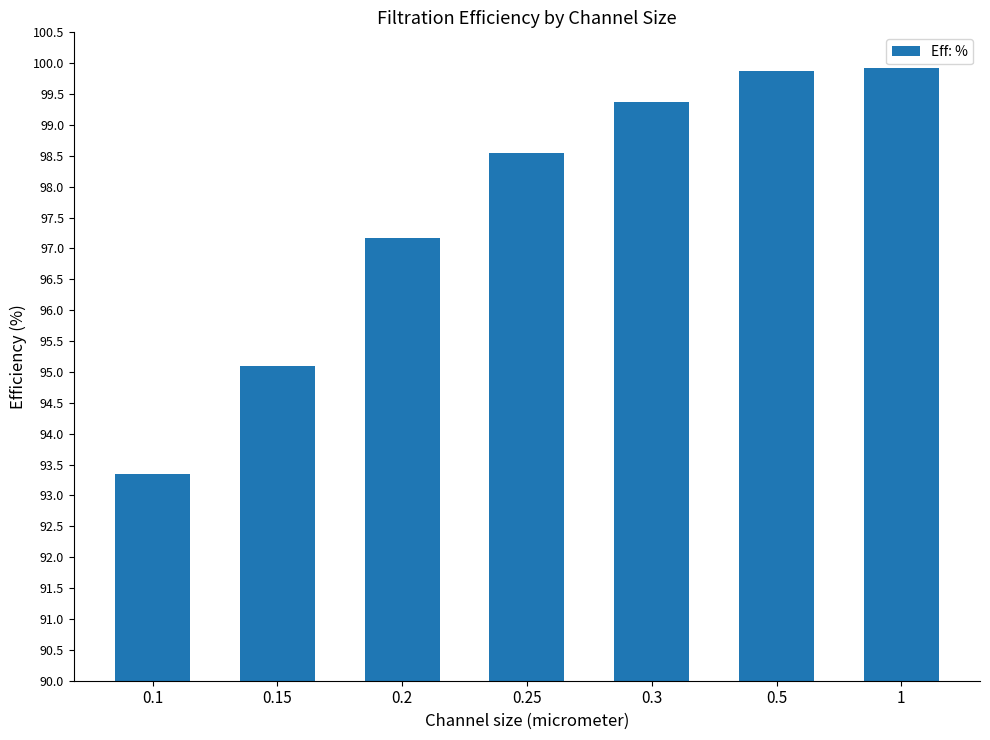

What is the greatest value displayed?

99.9